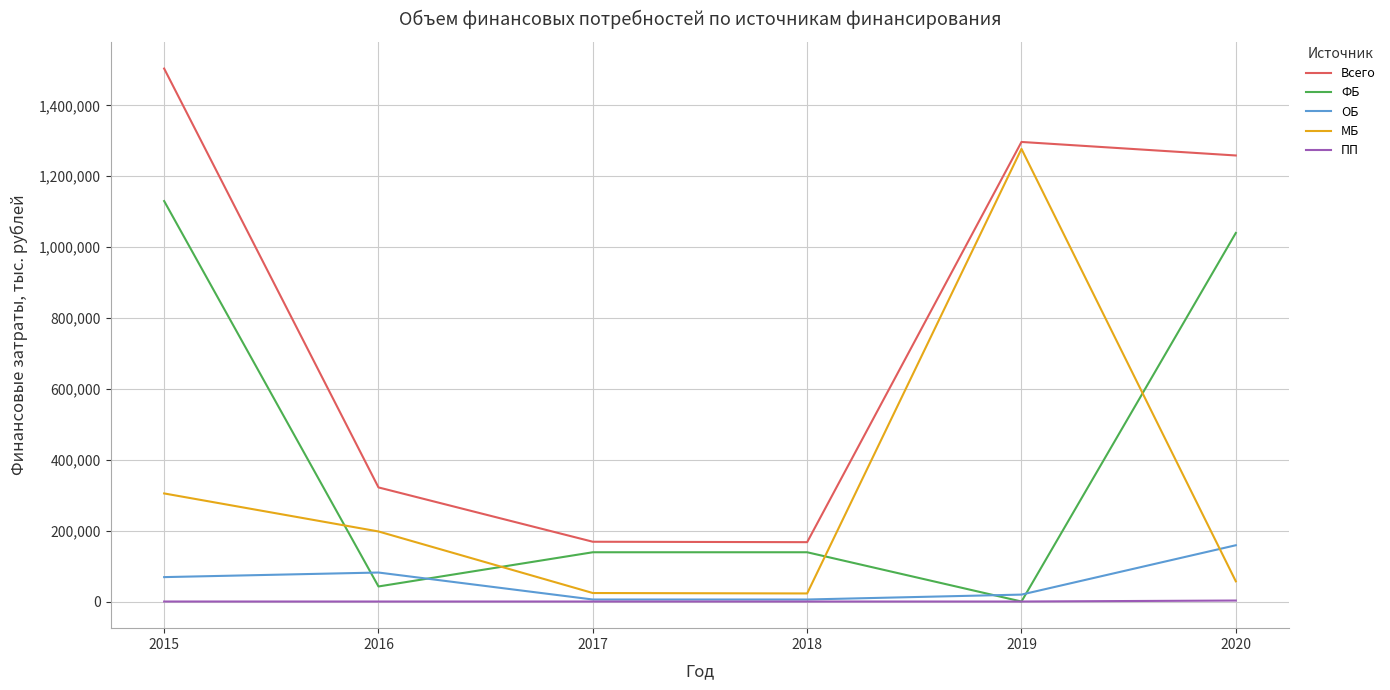

What is the total value across all series at 2019?

2593675.0